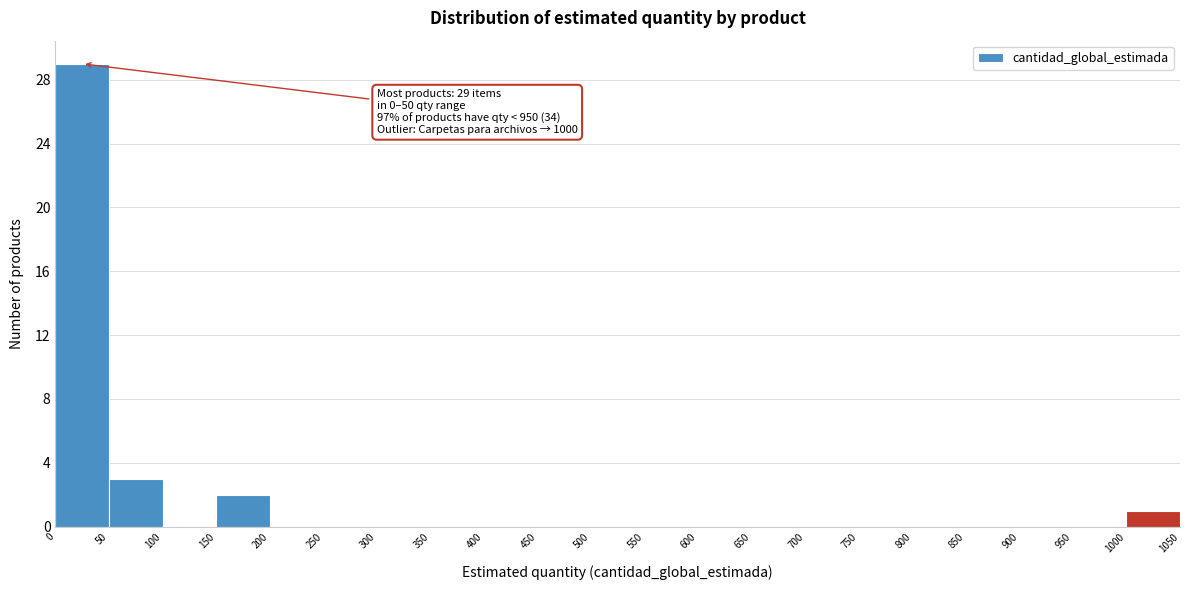

Over which range of the x-axis is the bar tallest?

0 to 50